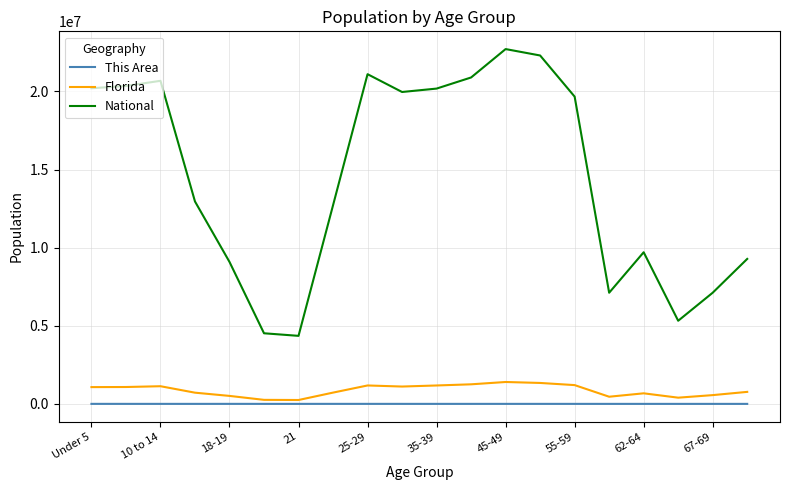

True or false: National and Florida intersect in this chart.

False